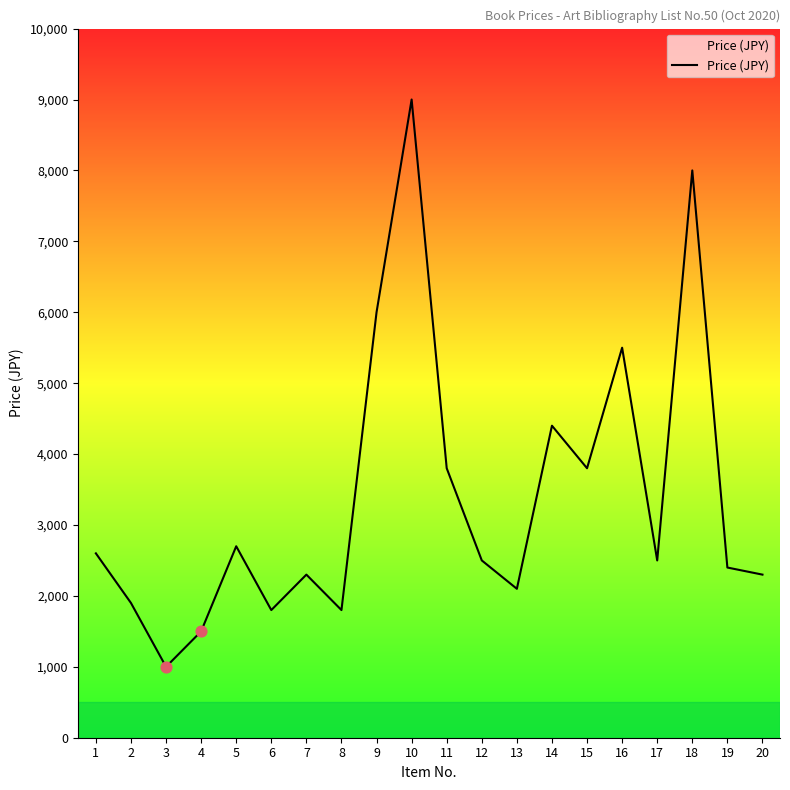

Approximately how many times larger is the value at 1 compared to 2?

1.4